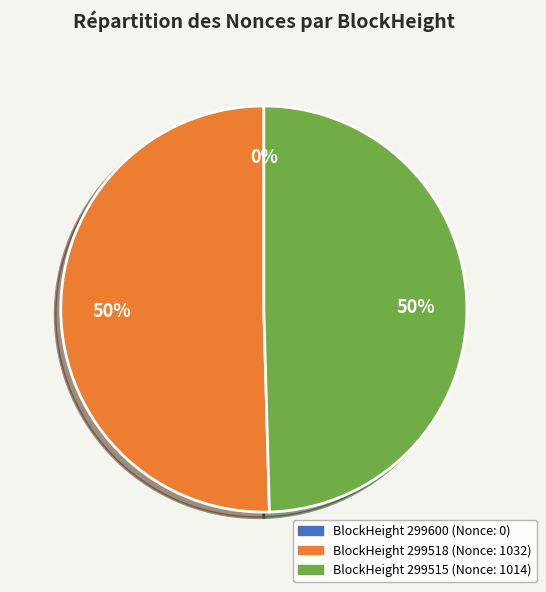

To the nearest percent, what is the difference between the largest and smallest slice percentages?

50%